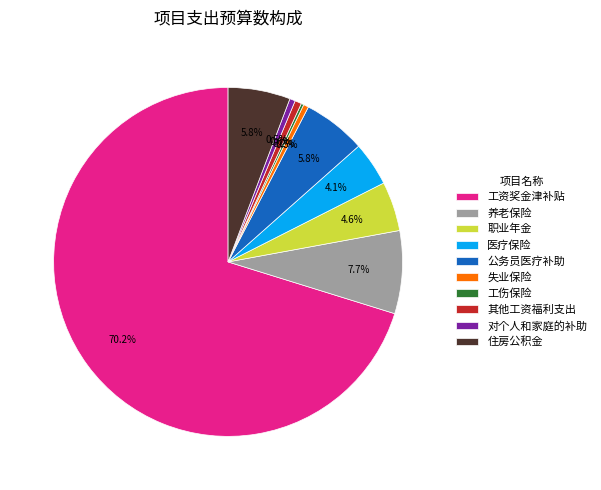

To the nearest percent, what portion does 住房公积金 represent?

6%